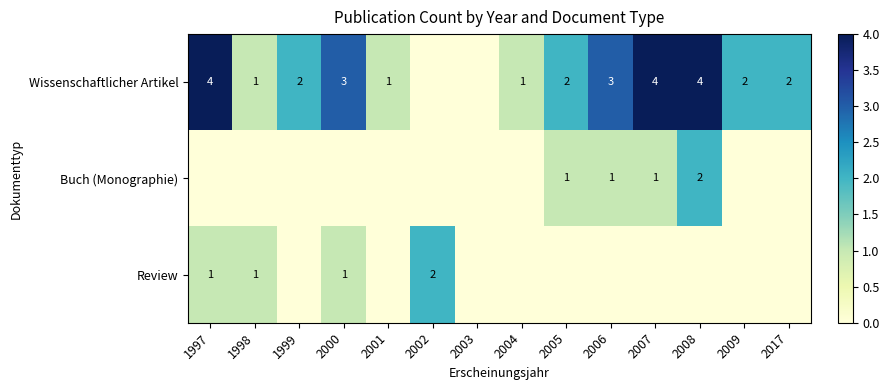

The value of Wissenschaftlicher Artikel at 2005 is 3. True or false?

False